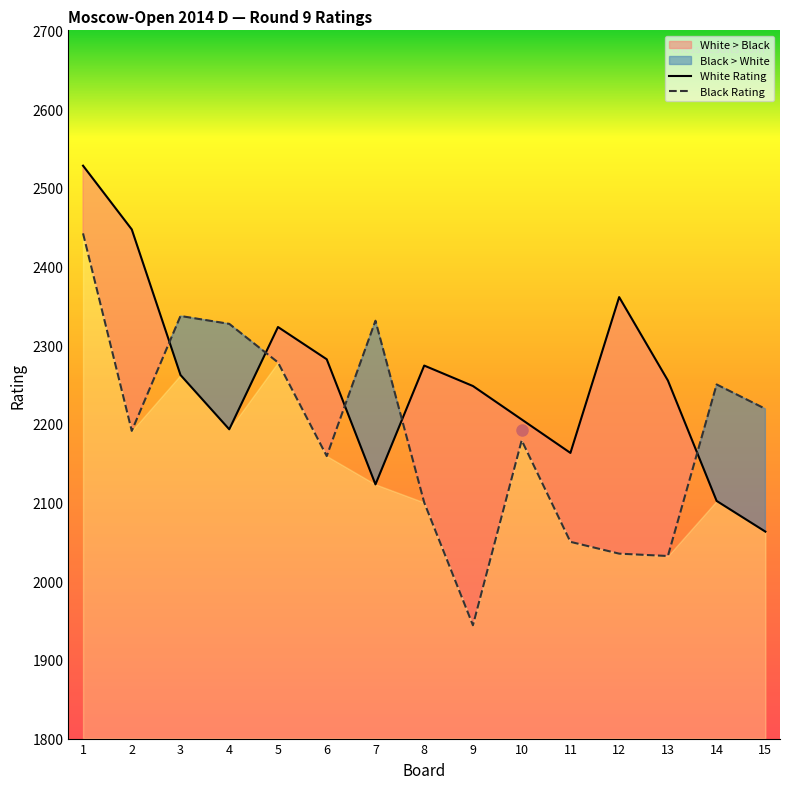

How many lines are shown in the chart?

2